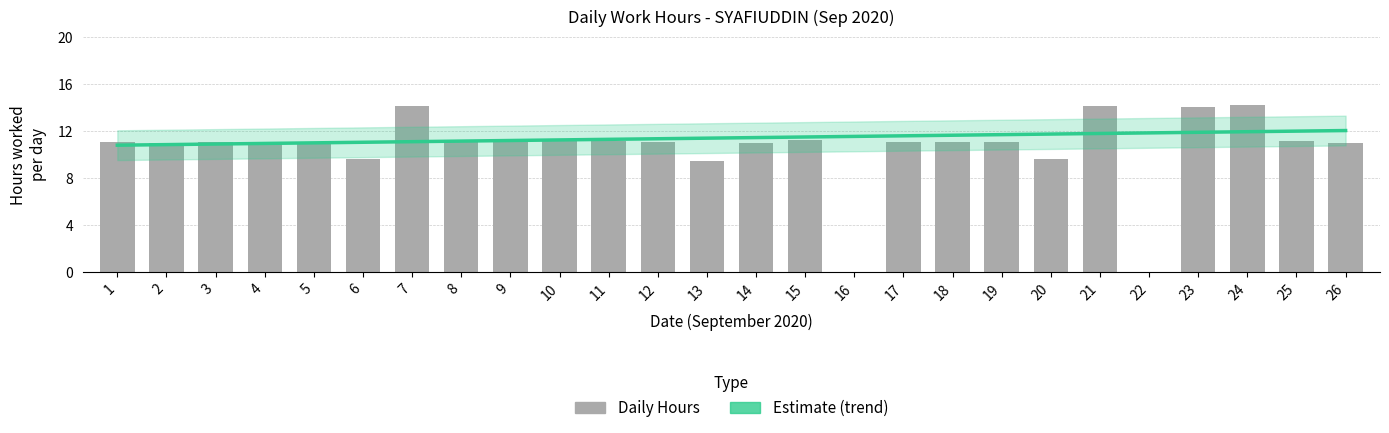

At which category is the sum across all series the highest?

24